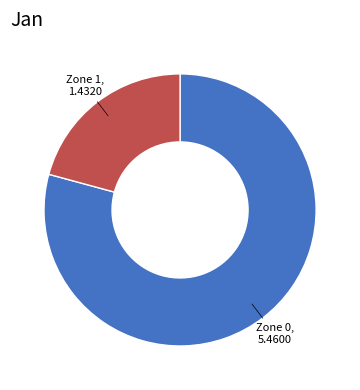

Do Zone 0 and Zone 1 together represent more than half of the pie?

Yes